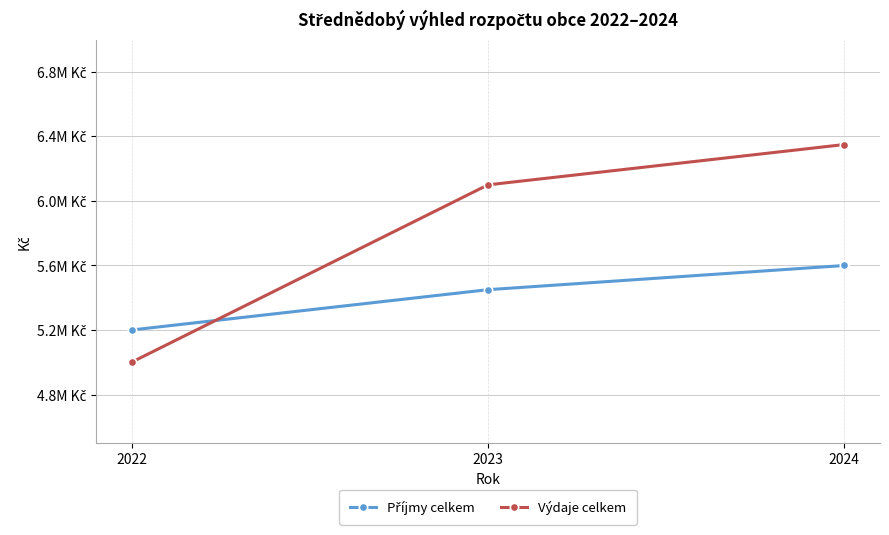

Which series changed the most between 2023 and 2024?

Výdaje celkem